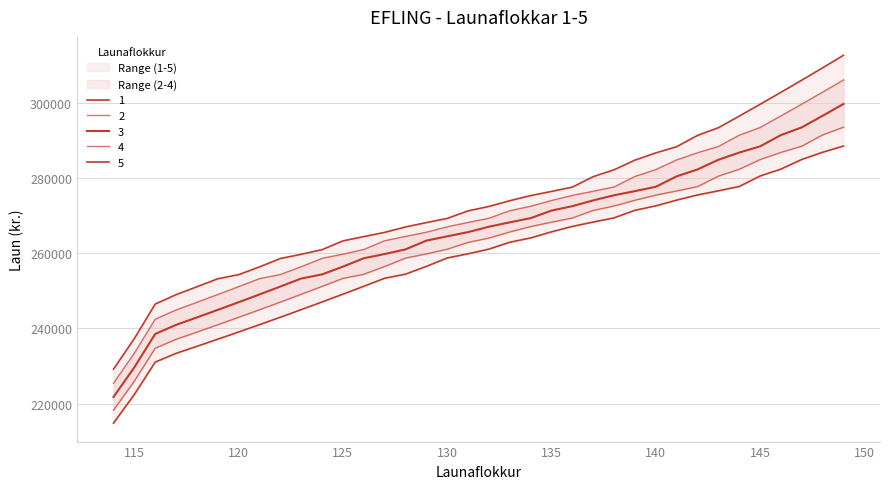

Which category has the highest value in the 3 series?

149